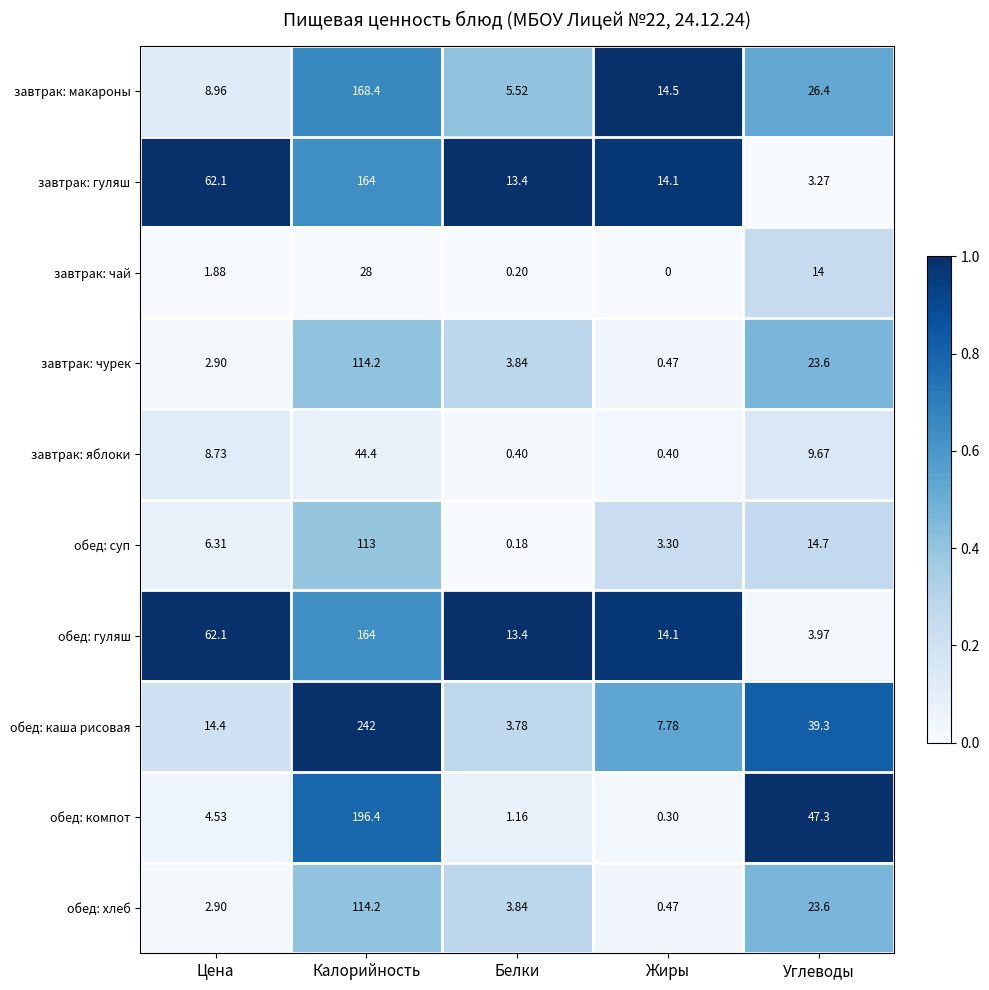

How many data points in обед: суп are less than 6?

2